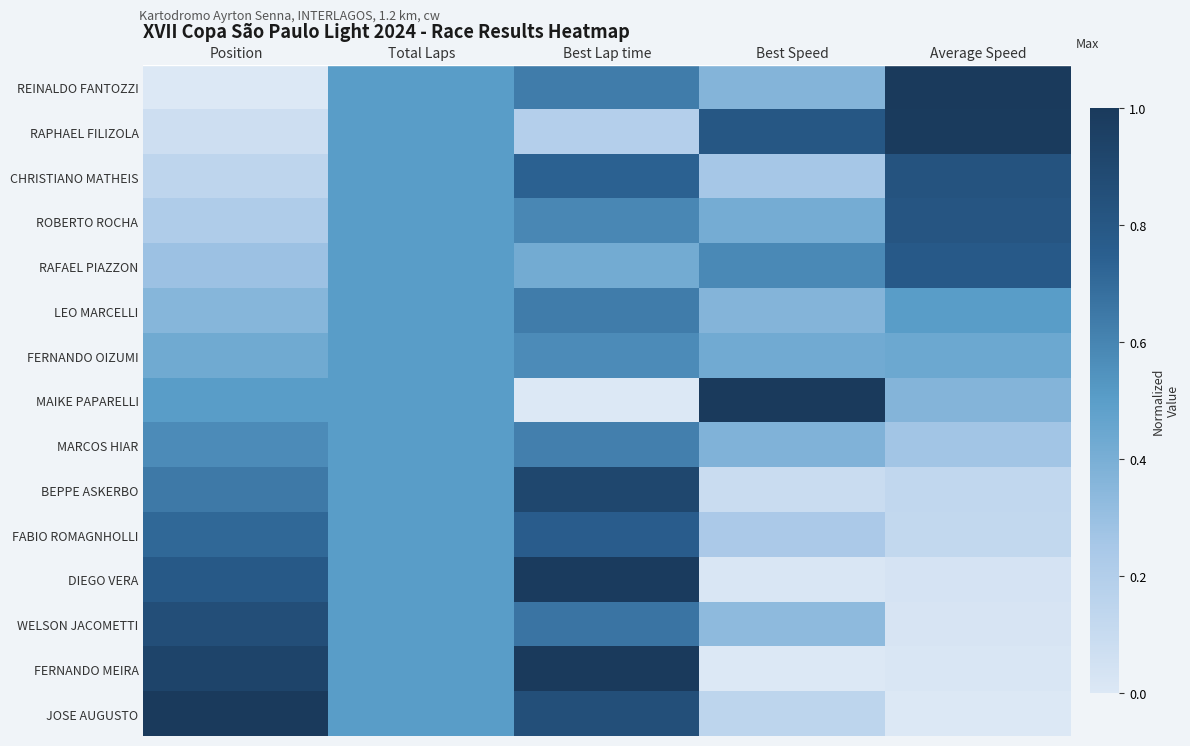

At how many categories does at least one series exceed 0?

5